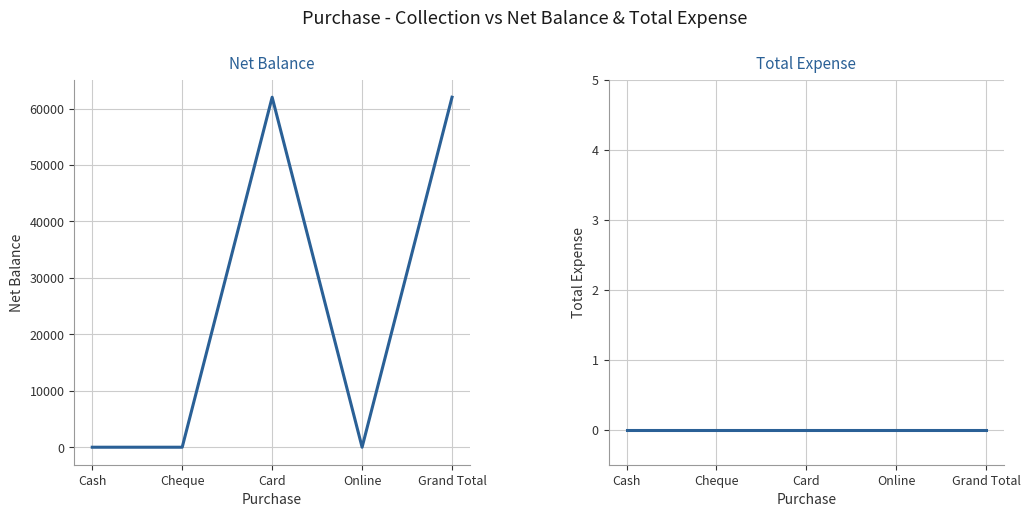

At Cheque, list the series in order from smallest to largest.

Net Balance, Total Expense